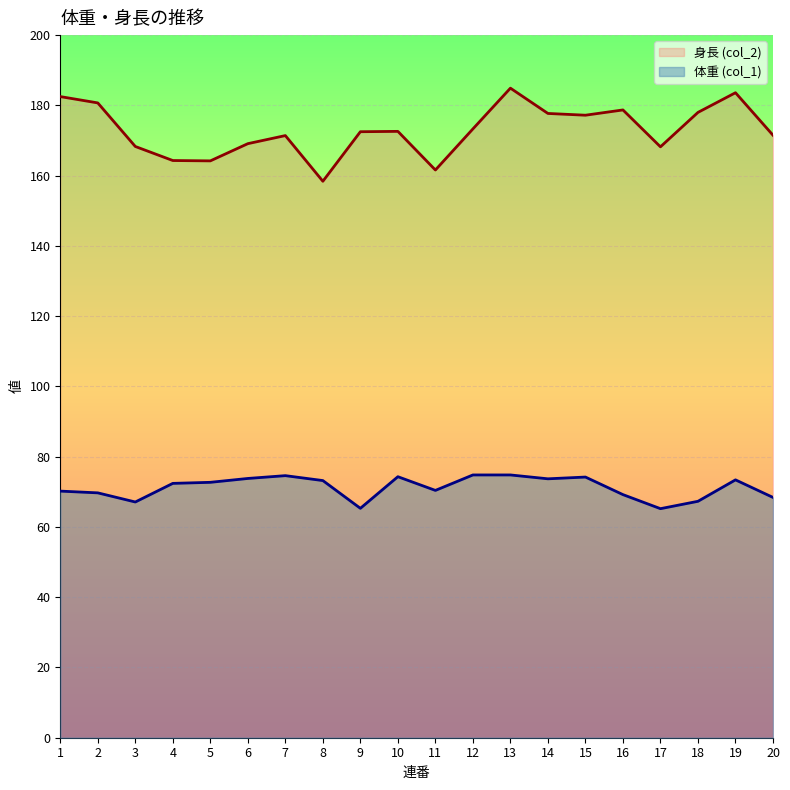

List the labels in order of 体重 (col_1) value, largest first.

12, 13, 7, 10, 15, 6, 14, 19, 8, 5, 4, 11, 1, 2, 16, 20, 18, 3, 9, 17